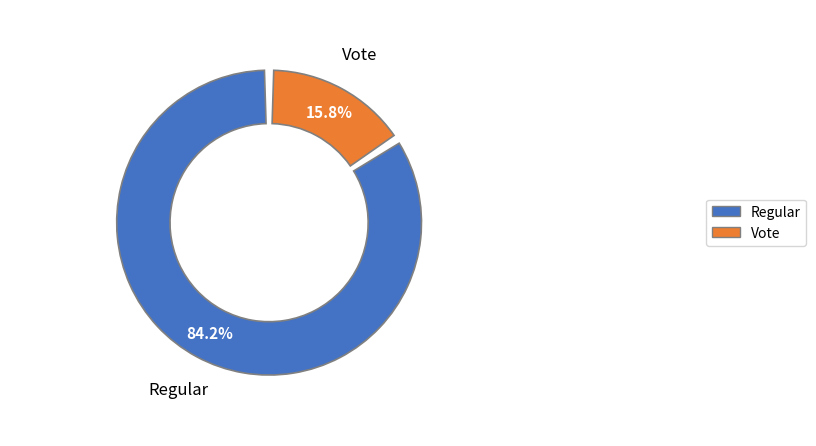

What percentage is the Regular slice, to the nearest percent?

84%